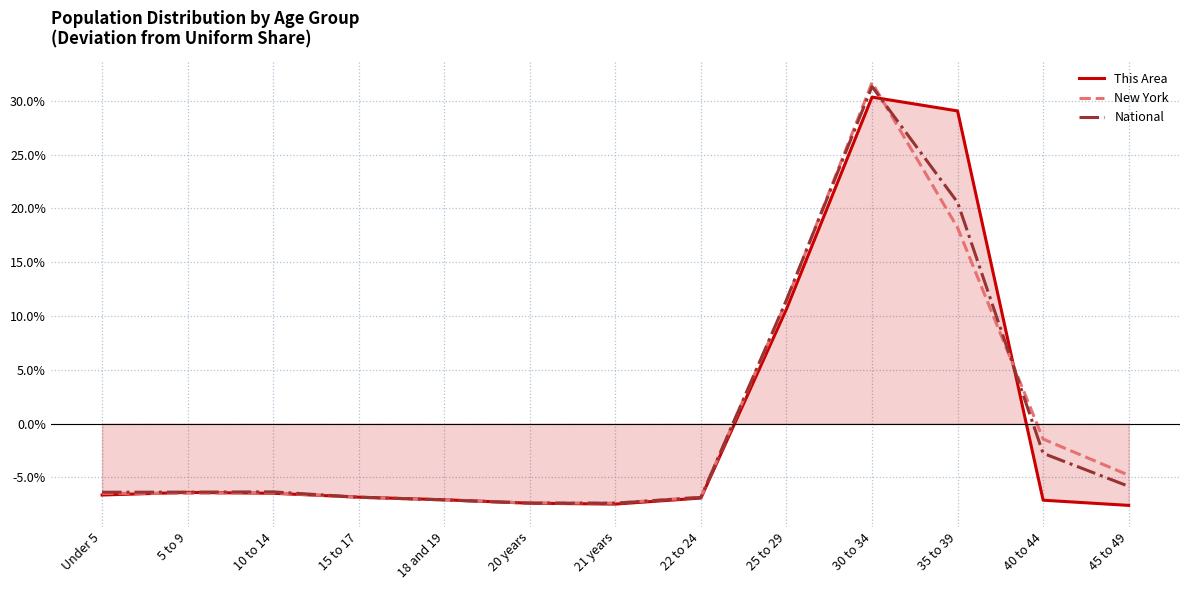

At which category is the sum across all series the highest?

30 to 34